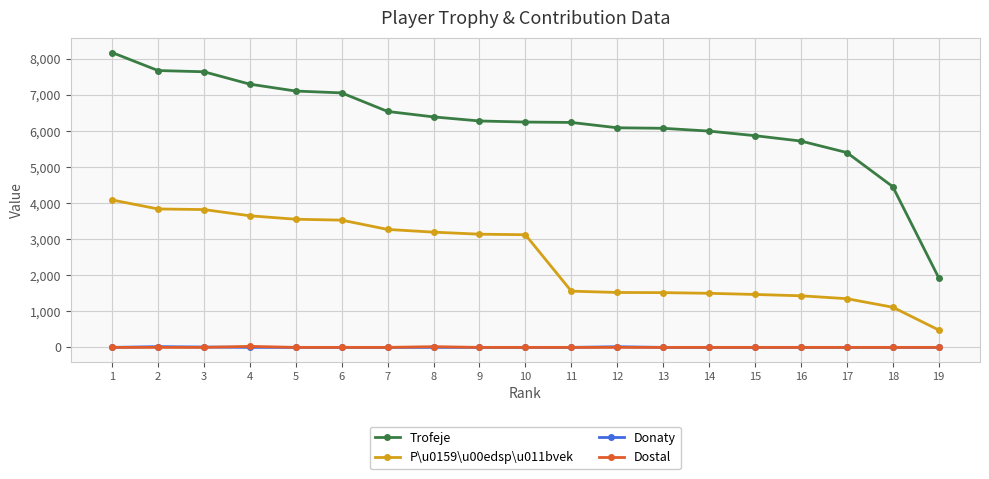

What is the maximum value for P\u0159\u00edsp\u011bvek?

4089